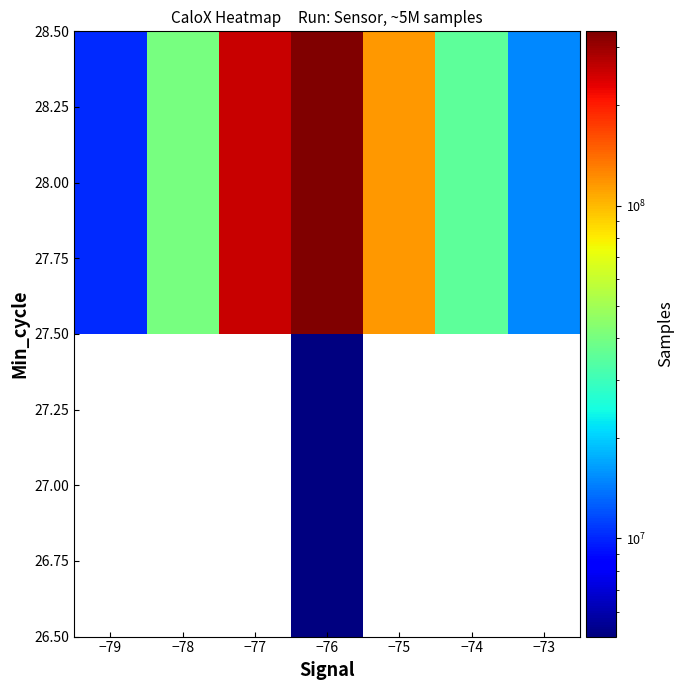

True or false: 28.00 has a value of 171698067 at −77.

False